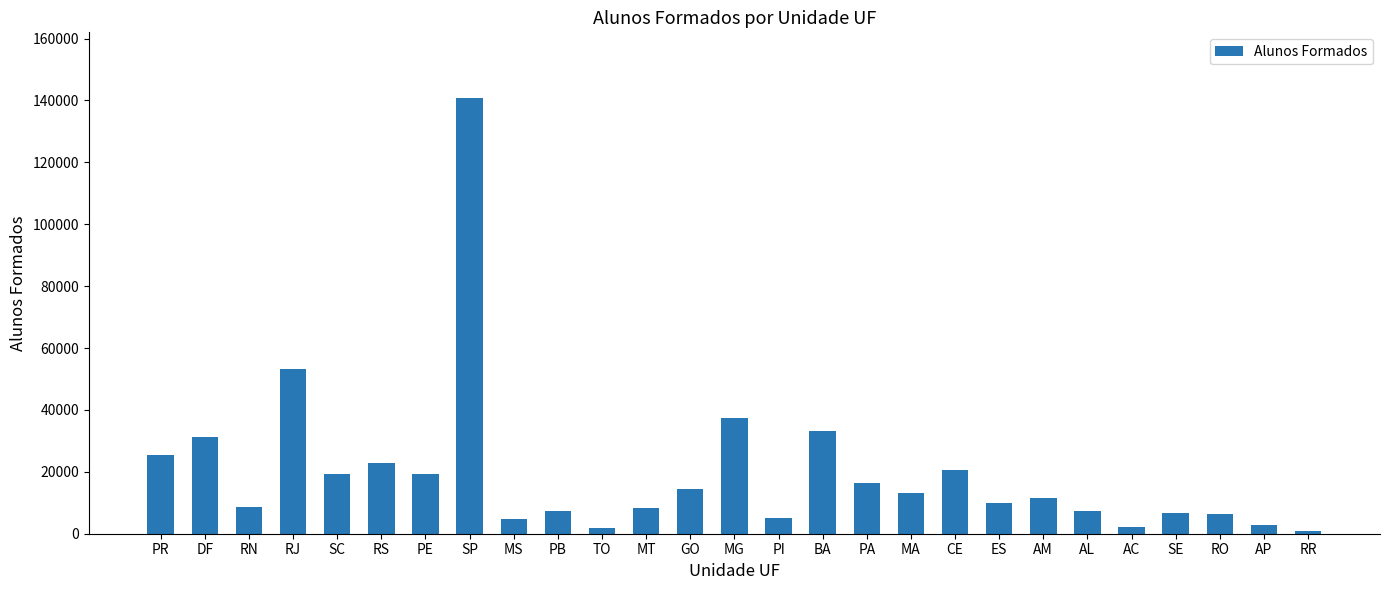

Which has a higher value, TO or CE?

CE